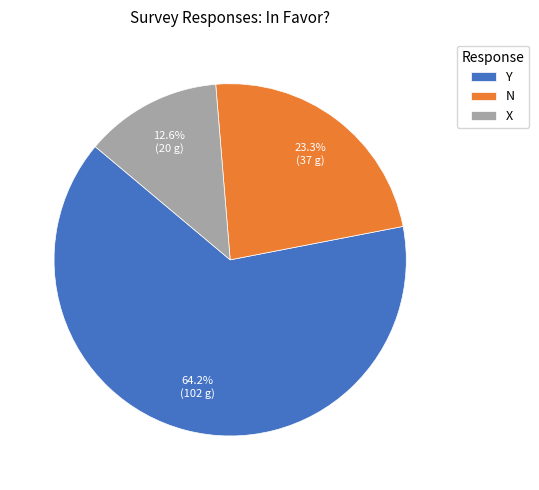

Between Y and X, which is larger?

Y